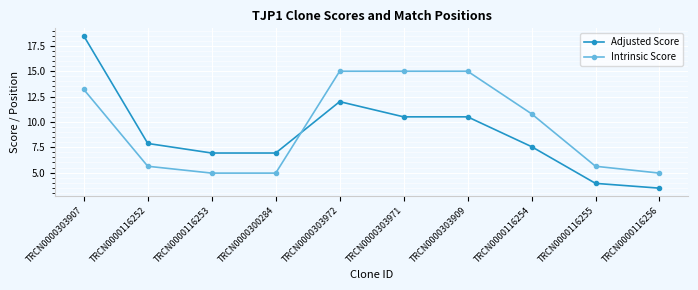

True or false: Adjusted Score and Intrinsic Score intersect in this chart.

True